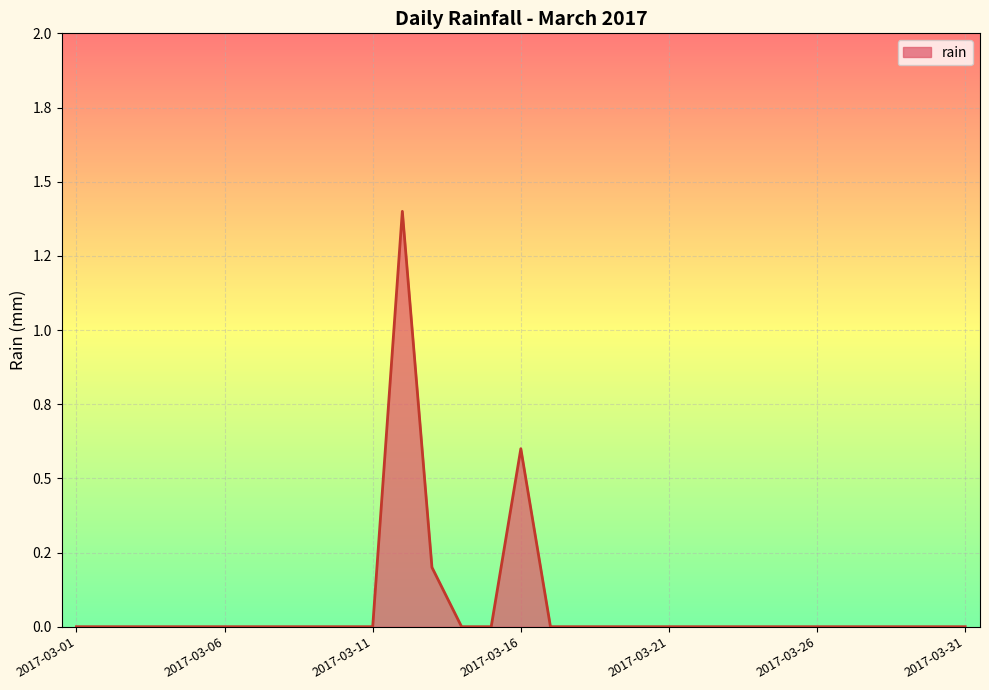

How many points are higher than both their immediate neighbors (excluding endpoints)?

2